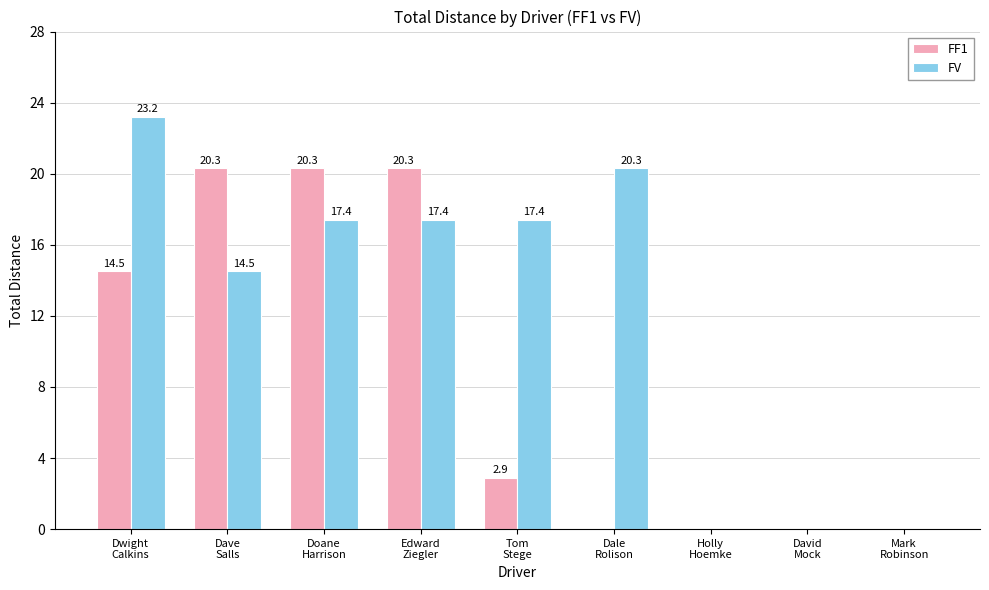

What is the greatest value displayed?

23.2